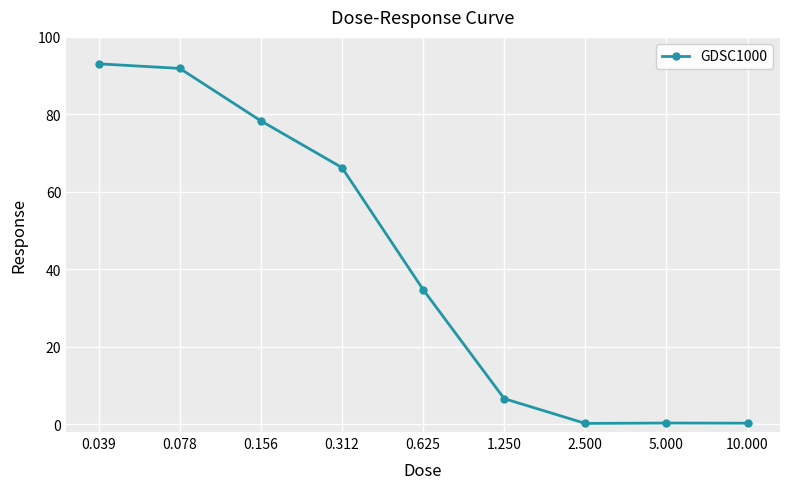

What is the value of the 2nd point from the left?

91.9